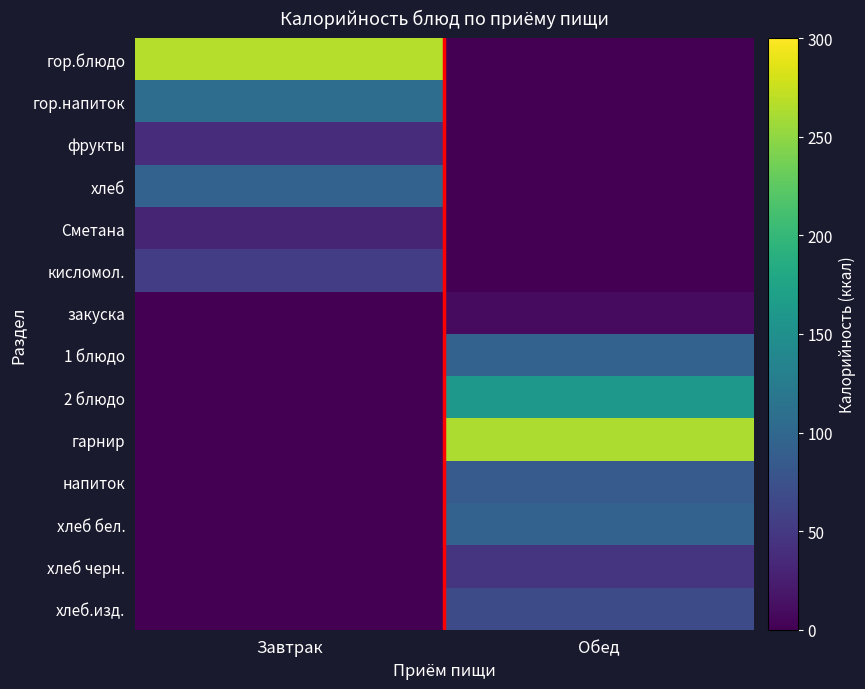

Which label corresponds to the smallest value in the chart?

Обед